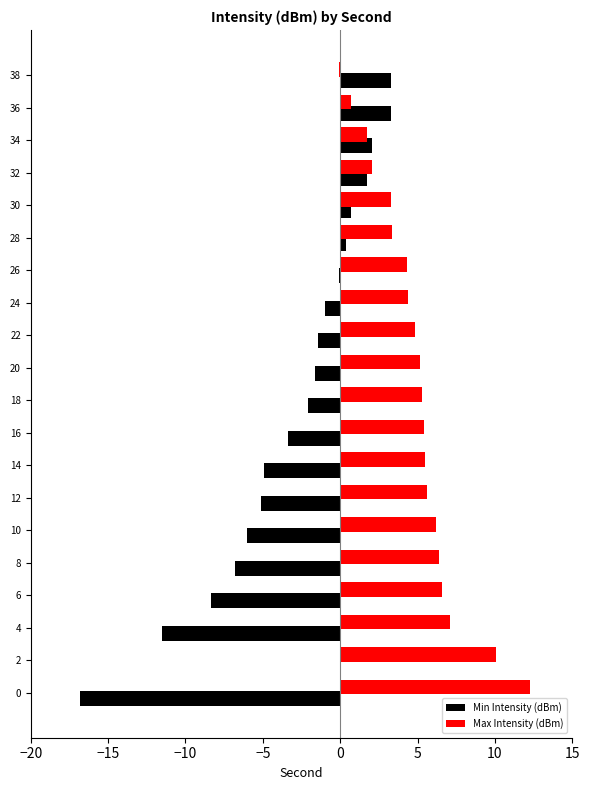

What is the sum of all Max Intensity (dBm) values?

100.2